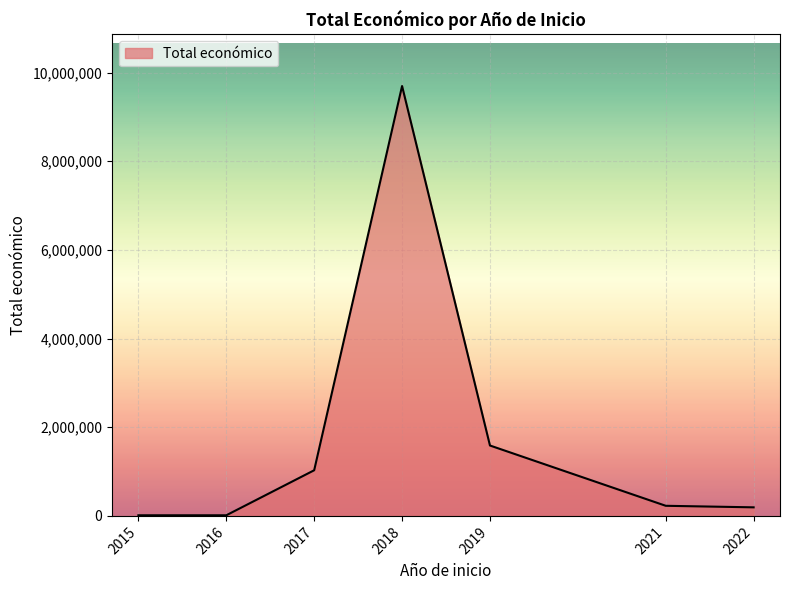

The value at 2018 is 9695890. True or false?

True